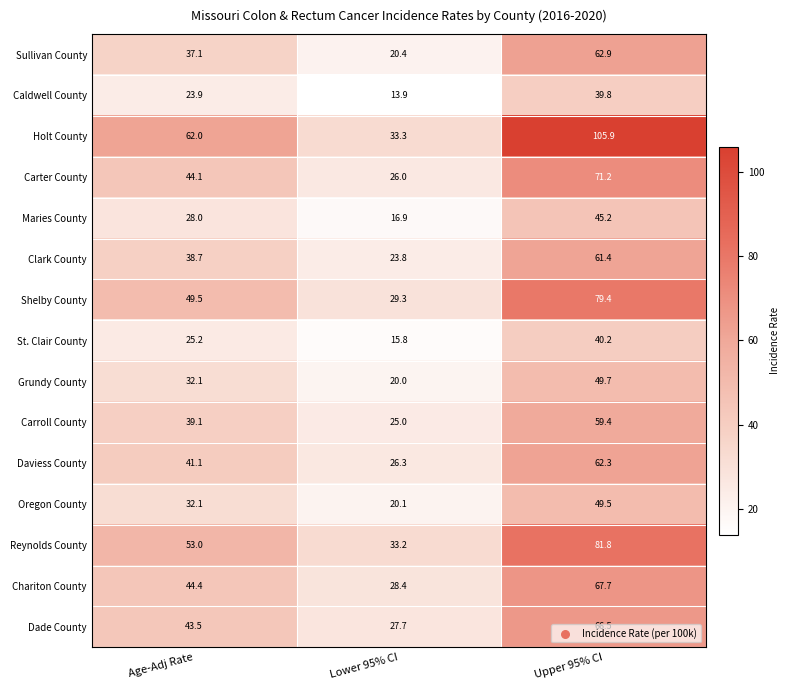

The Daviess County series shows 13.9 at Upper 95% CI. True or false?

False